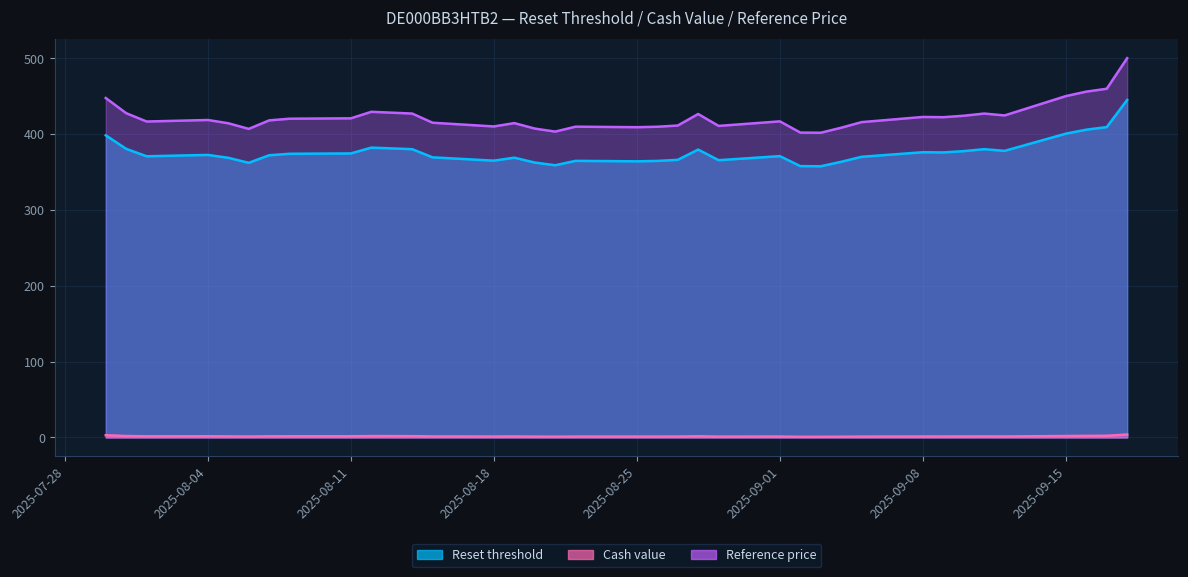

Read the Reference price value at 2025-08-01.

416.5